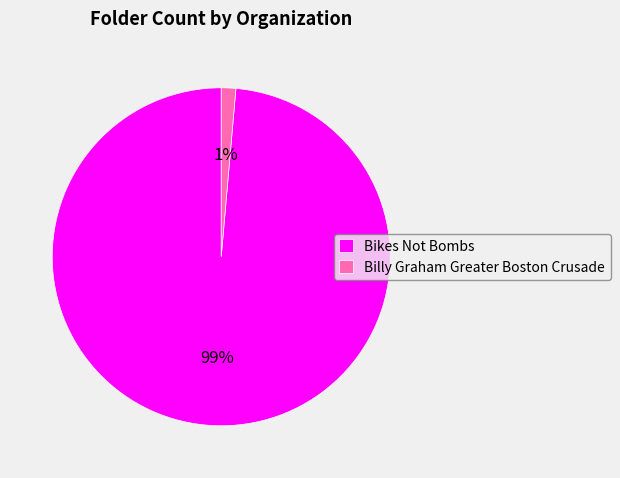

Combined, do Bikes Not Bombs and Billy Graham Greater Boston Crusade account for over 50%?

Yes